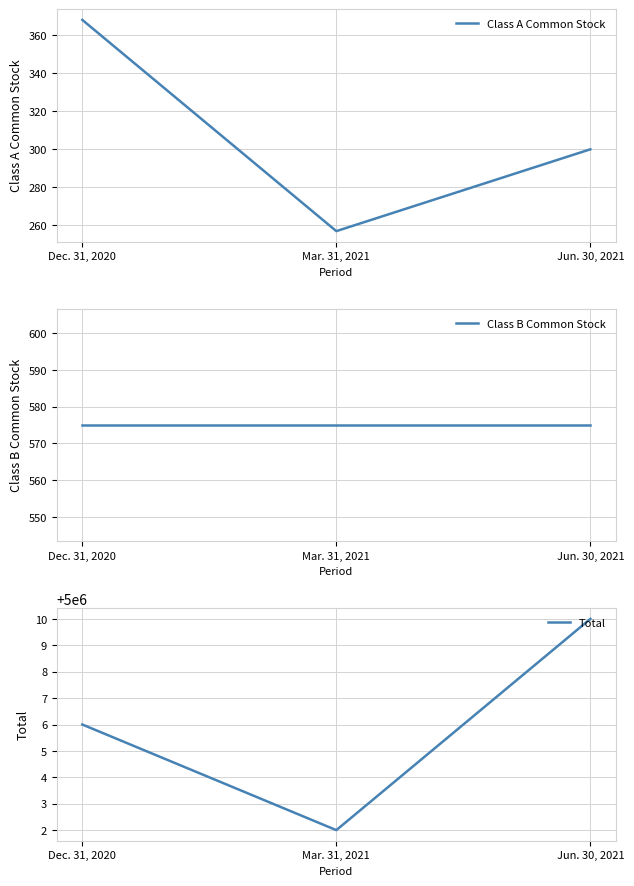

Which series changed the most between Mar. 31, 2021 and Jun. 30, 2021?

Class A Common Stock